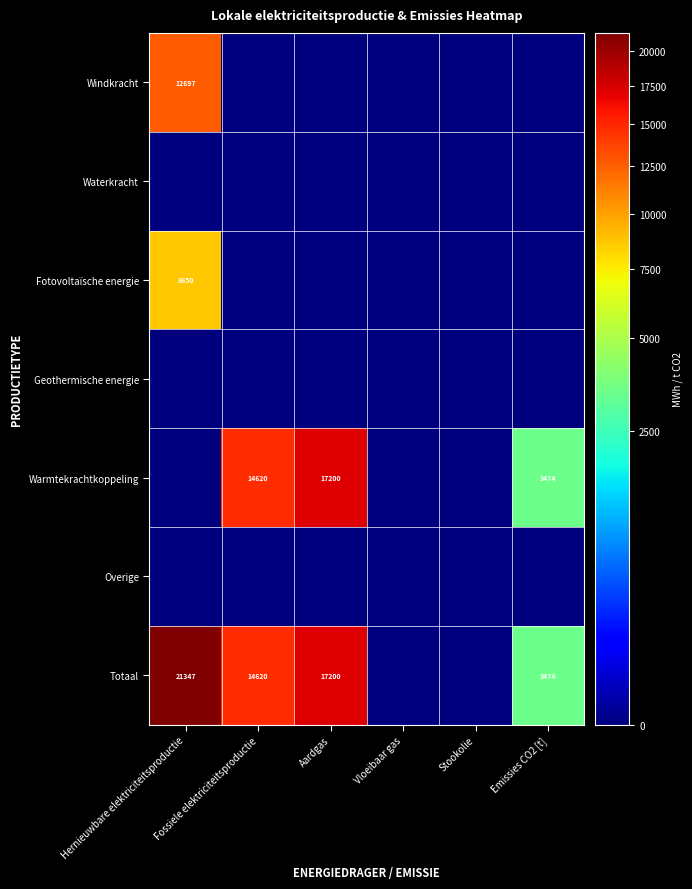

True or false: Geothermische energie has a value of 0.0 at Vloeibaar gas.

True